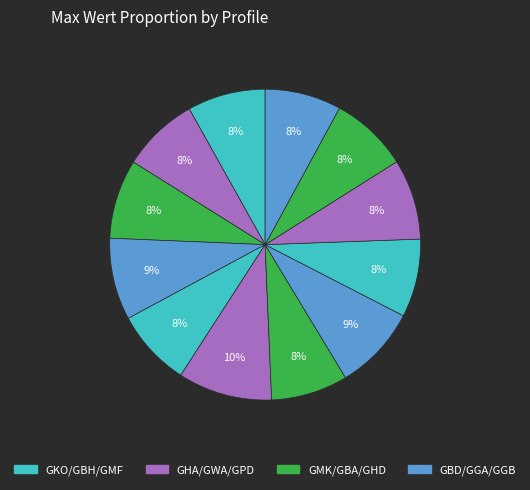

Does any single category account for the majority?

No